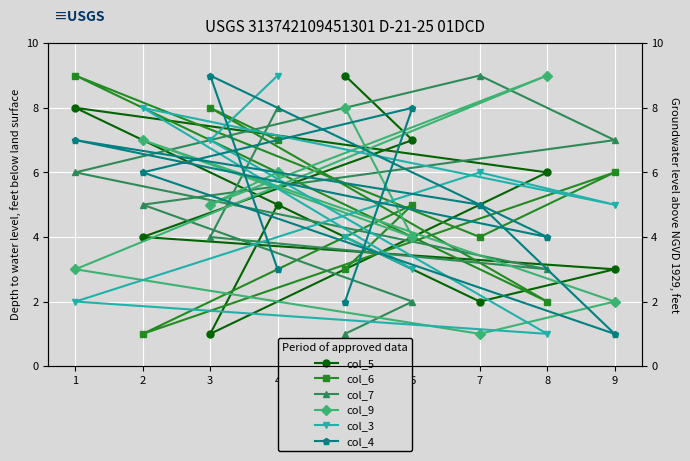

What is the average value of the col_6 series?

5